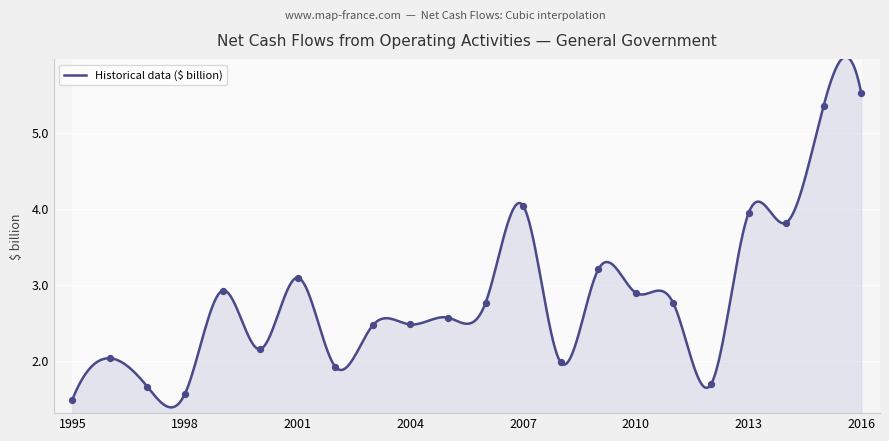

What is the ratio of the value at 2003-04 to the value at 2006-07?

0.9